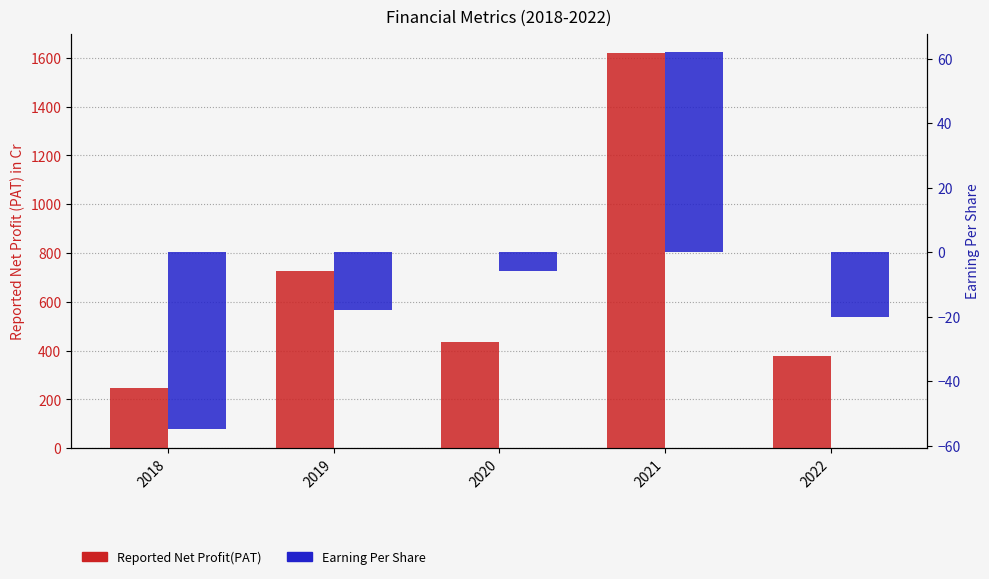

What is the spread (max minus min) of values at 2021?

1556.6